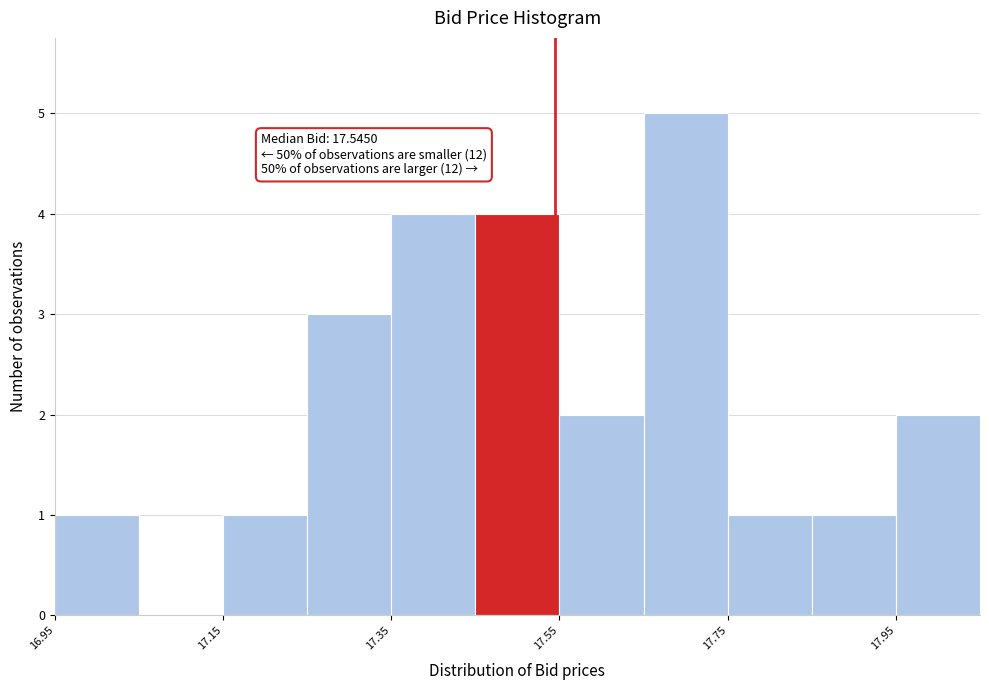

Which range on the x-axis has the tallest bar?

17.65 to 17.75